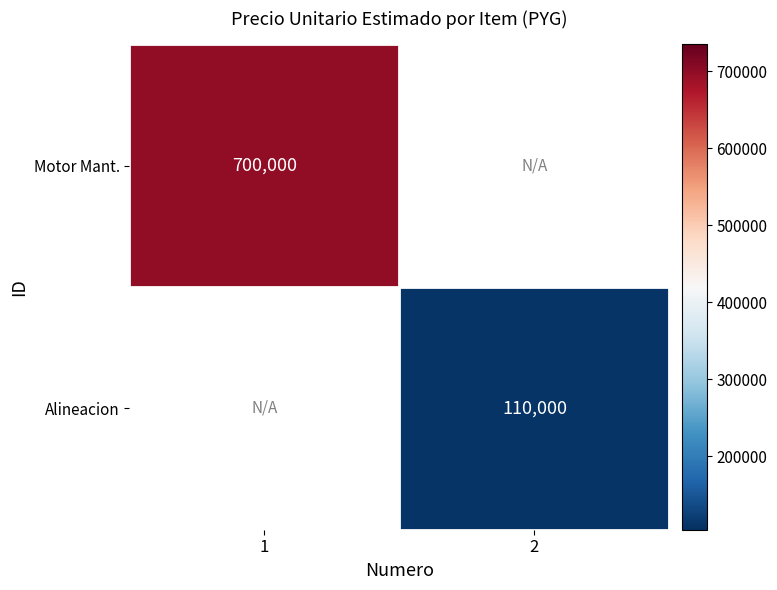

The value of Motor Mant. at 1 is 354347.5. True or false?

False